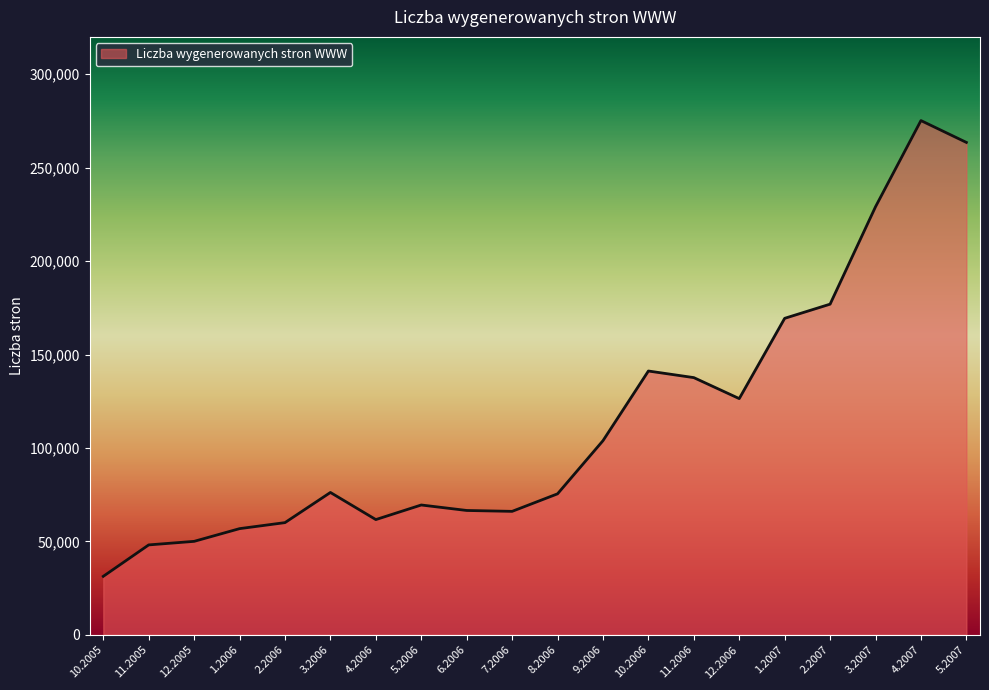

True or false: the data shows 42416 at 6.2006.

False